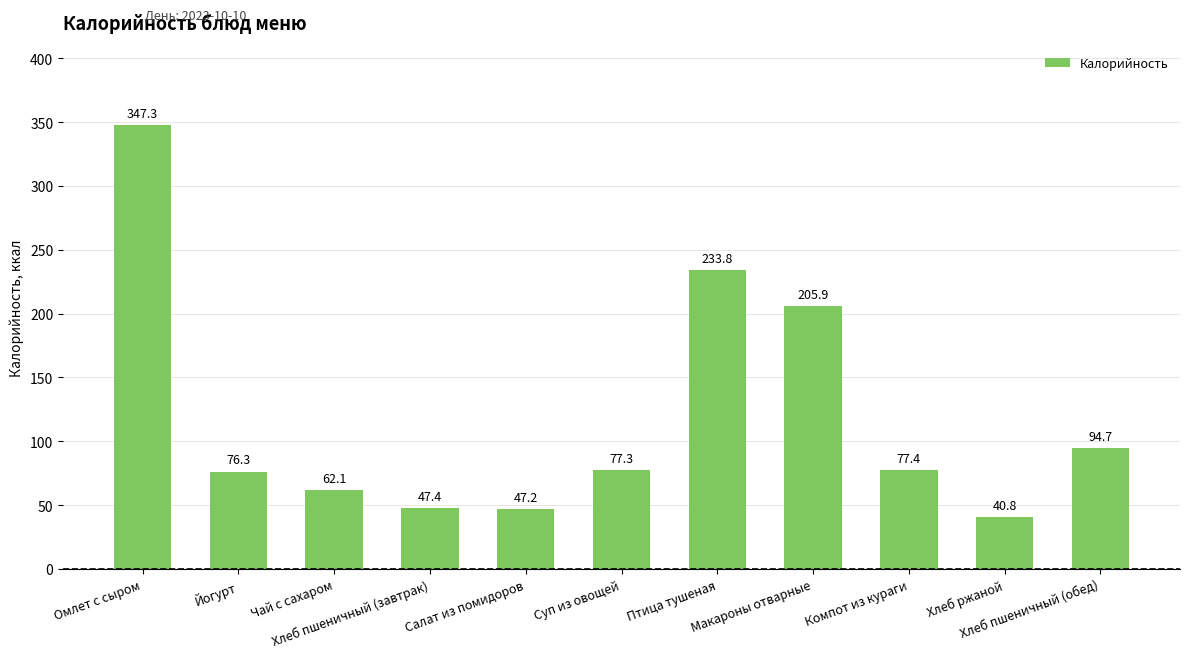

Which label corresponds to the largest value in the chart?

Омлет с сыром